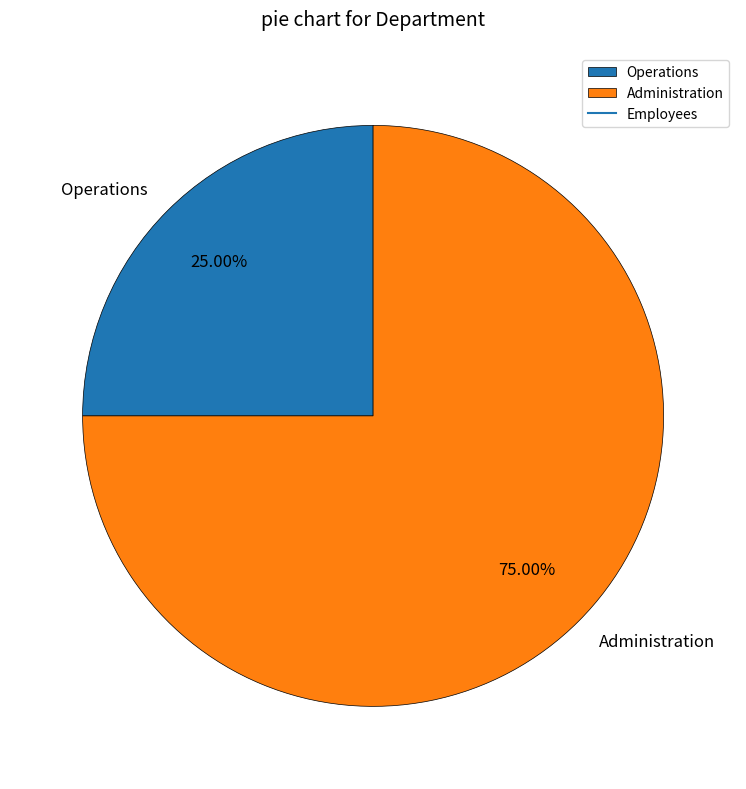

Count the number of slices in the pie.

2